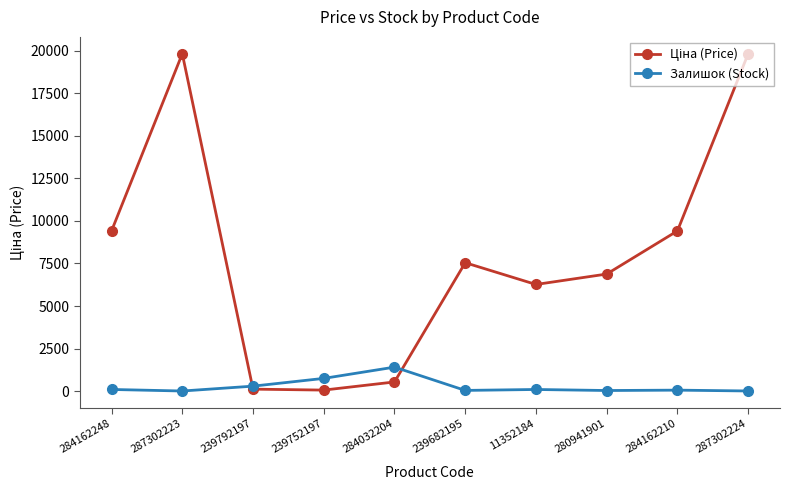

What is the maximum value for Залишок (Stock)?

1407.0